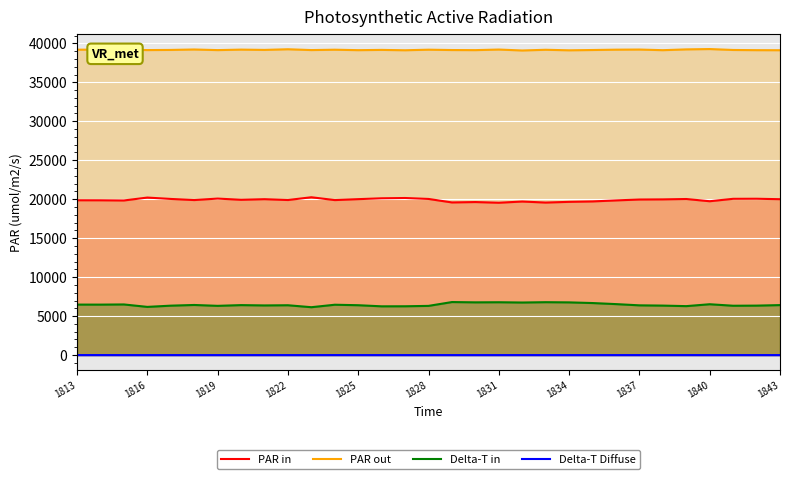

What is the minimum value for Delta-T in?

6144